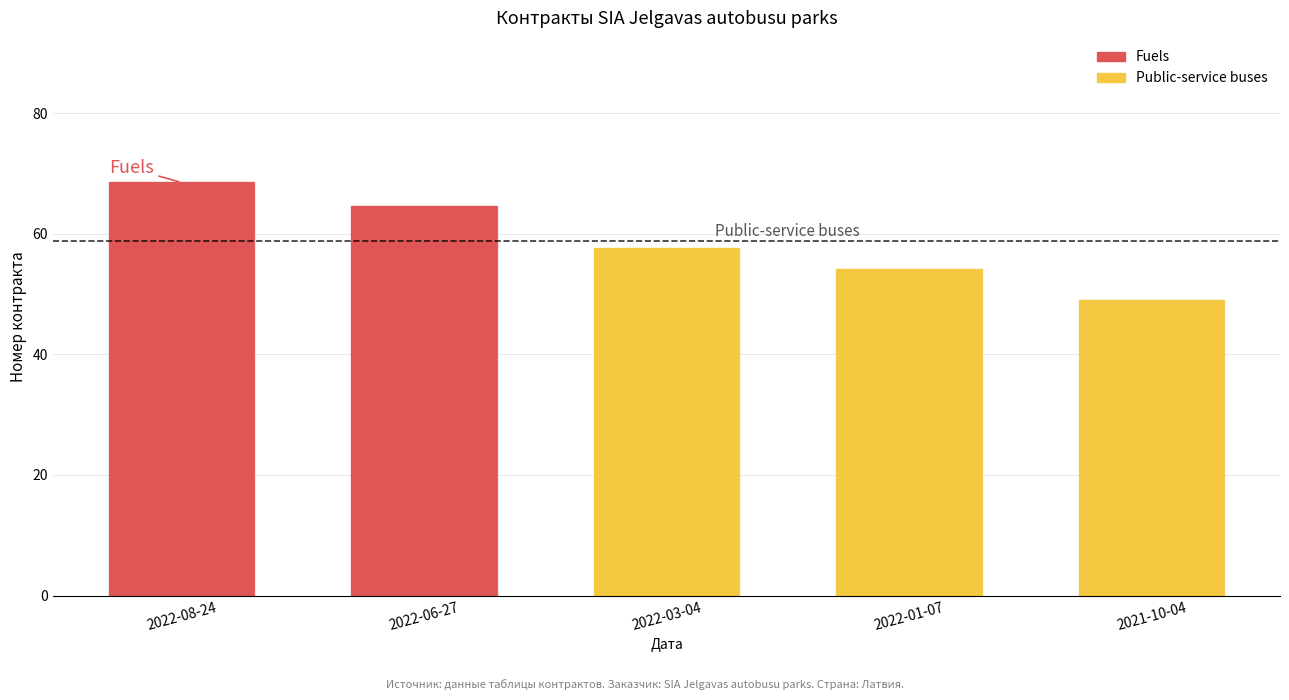

Which has a higher value, 2021-10-04 or 2022-06-27?

2022-06-27